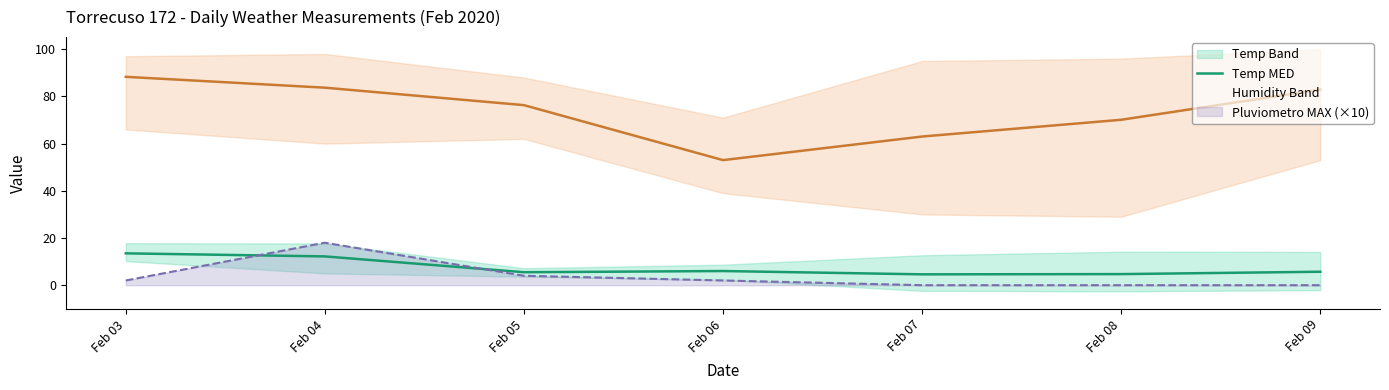

What value does the Temp MED series have at Feb 08?

4.7